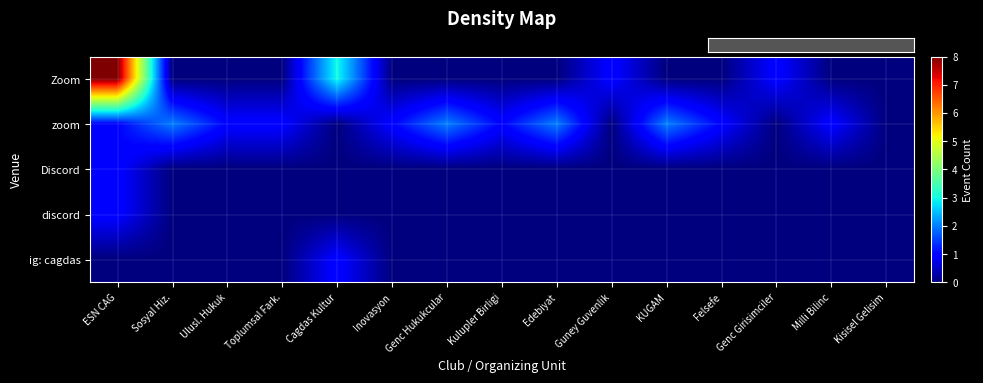

Rank the series at Edebiyat from lowest to highest value.

row_0, row_2, row_3, row_4, row_1